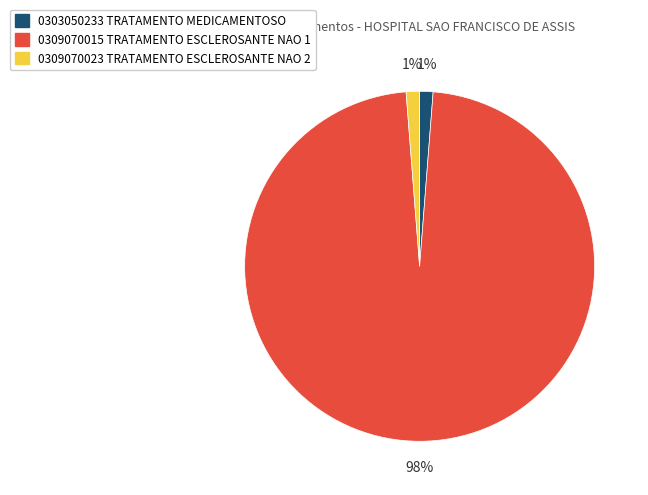

Combined, do 0303050233 TRATAMENTO MEDICAMENTOSO and 0309070015 TRATAMENTO ESCLEROSANTE NAO 1 account for over 50%?

Yes